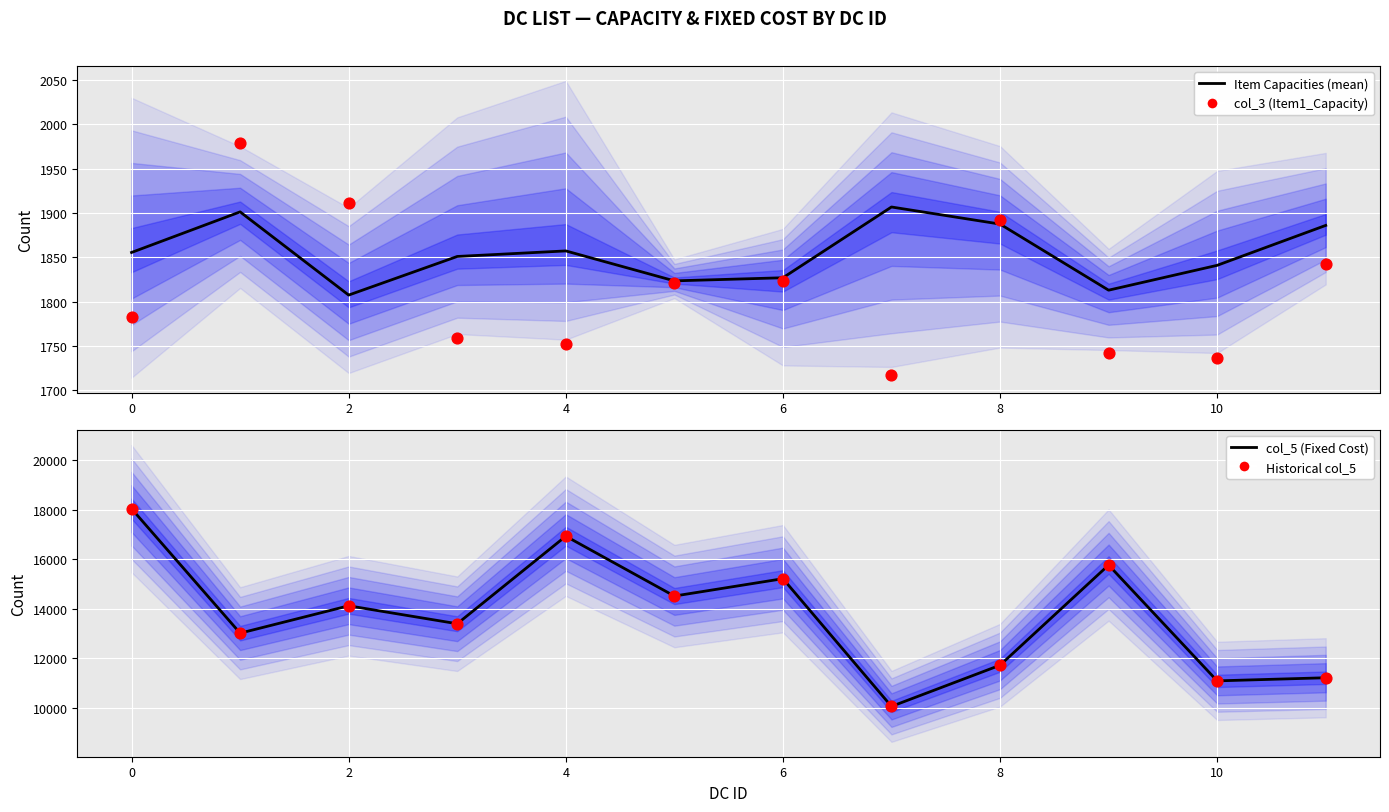

Which series reaches the minimum Y coordinate?

col_3 (Item1_Capacity)